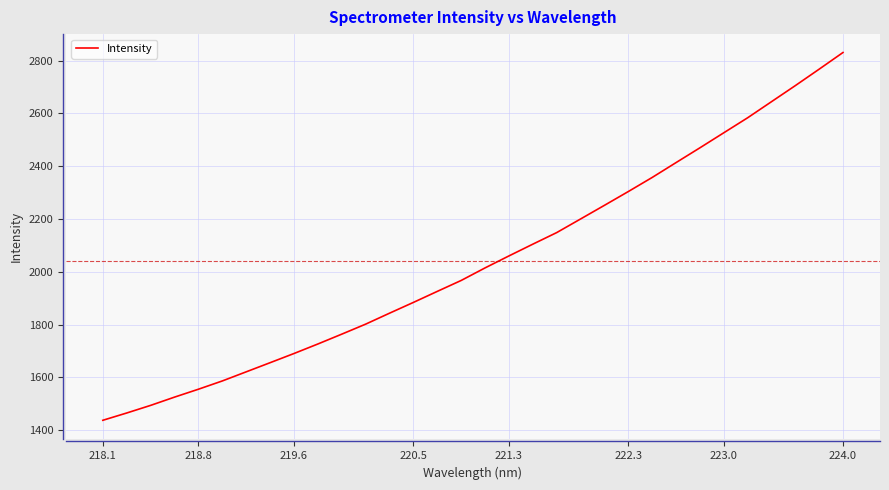

What is the maximum value shown in the chart?

2830.4